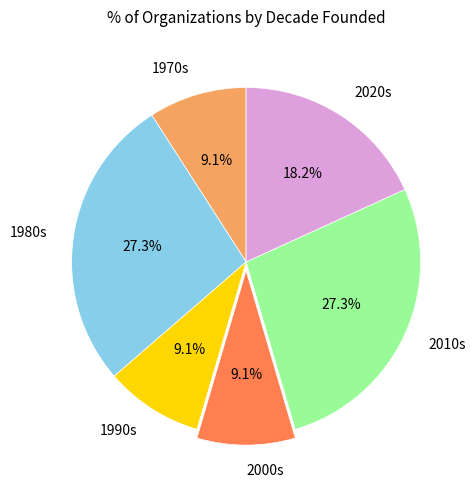

Between 1980s and 2000s, which is larger?

1980s